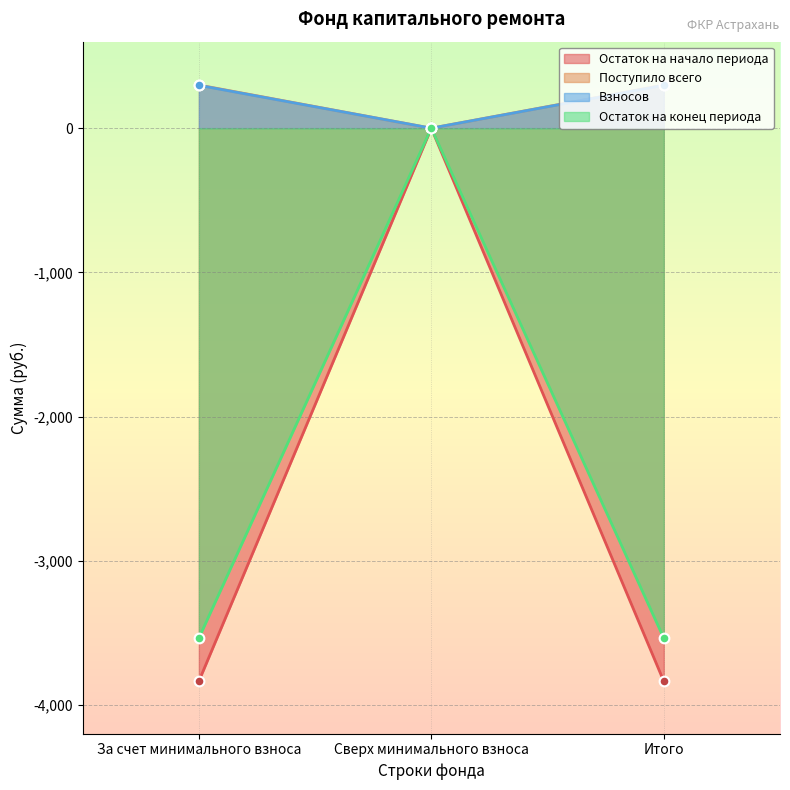

Which category has the lowest value in the Остаток на начало периода series?

За счет минимального взноса